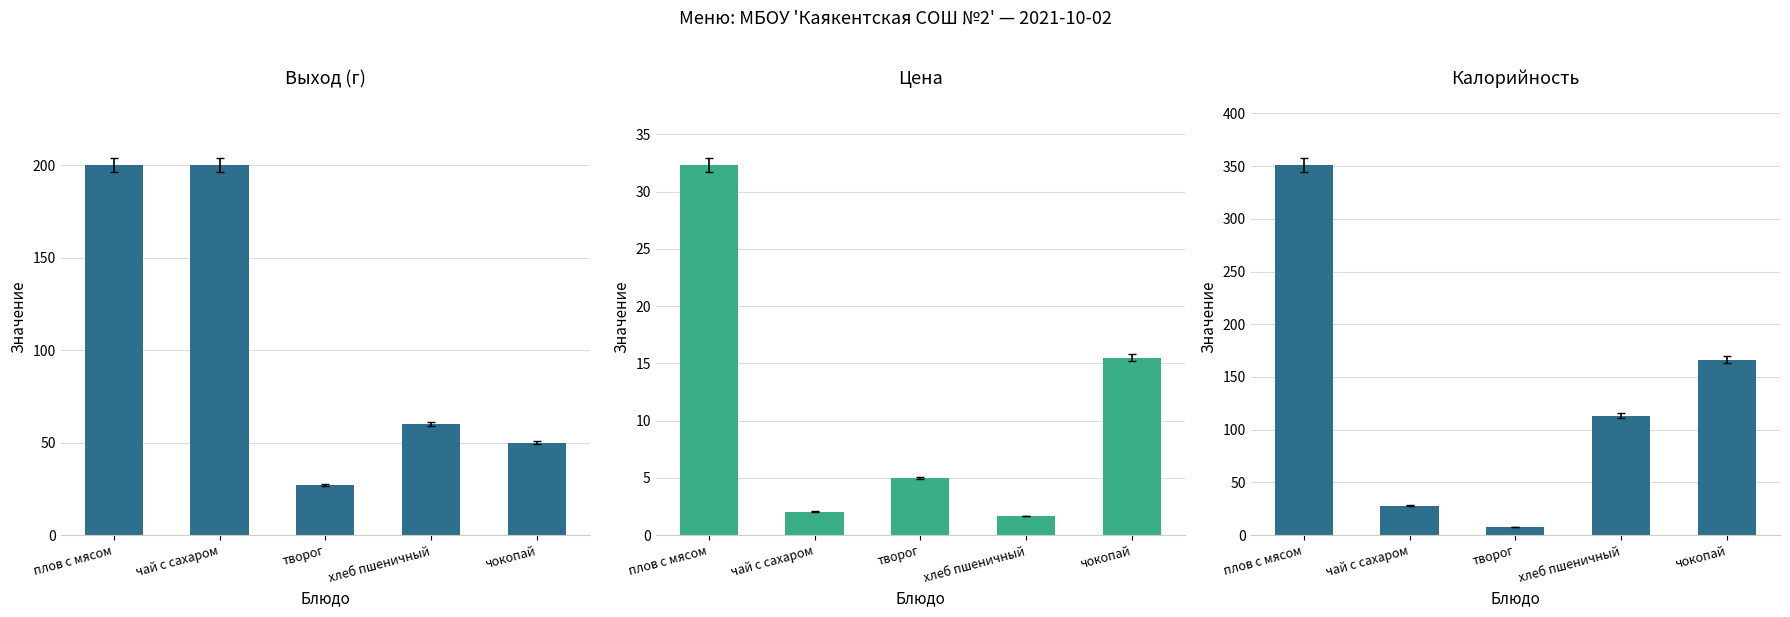

What value does the Цена series have at плов с мясом?

32.3